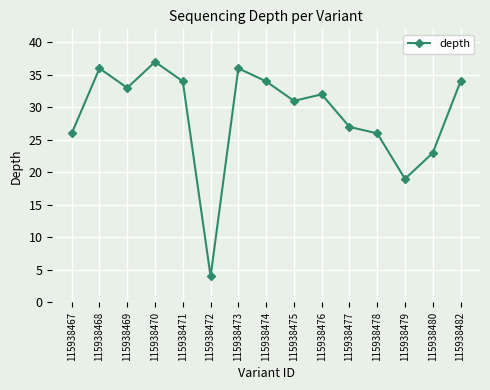

At which category does the data reach its first local valley?

115938469